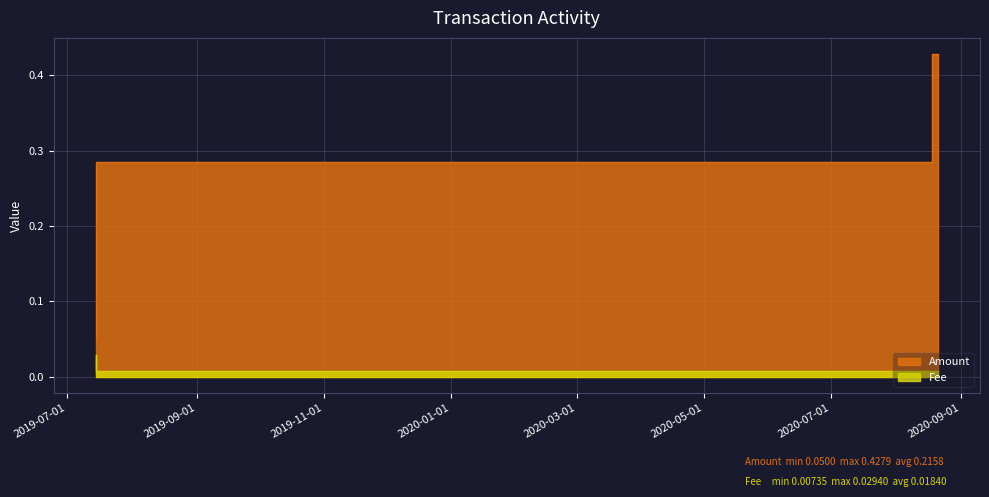

Which series has the largest range (max minus min)?

Amount